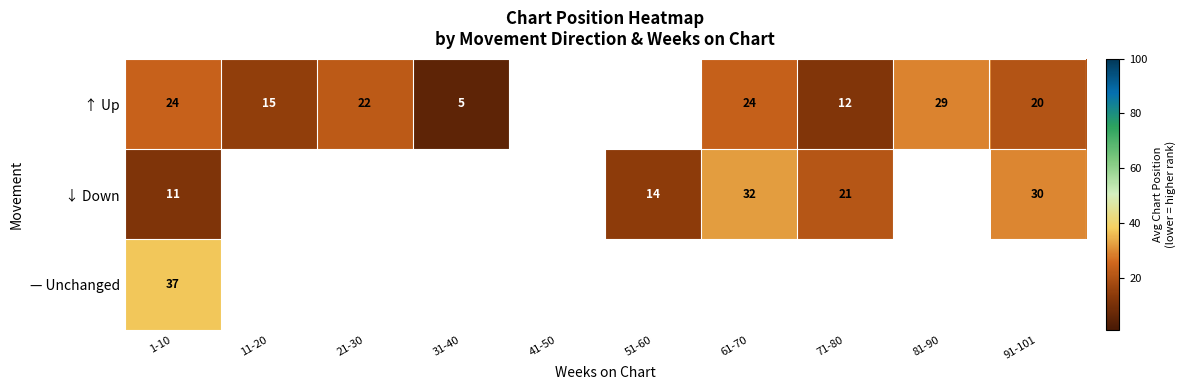

Rank the series at 1-10 from highest to lowest value.

— Unchanged, ↑ Up, ↓ Down